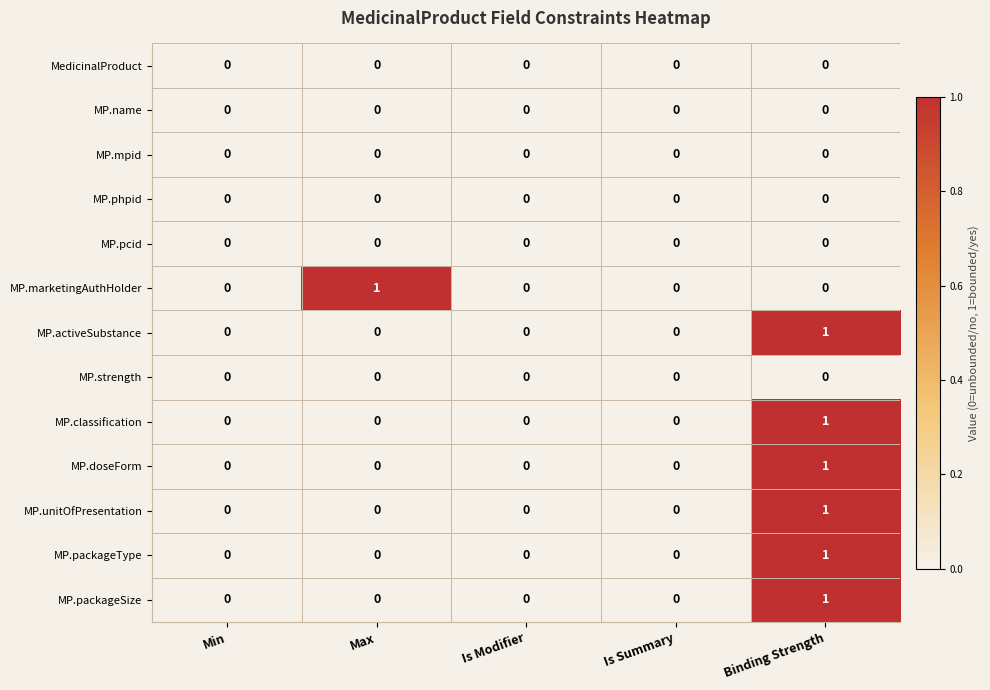

At which category is the sum across all series the highest?

Binding Strength